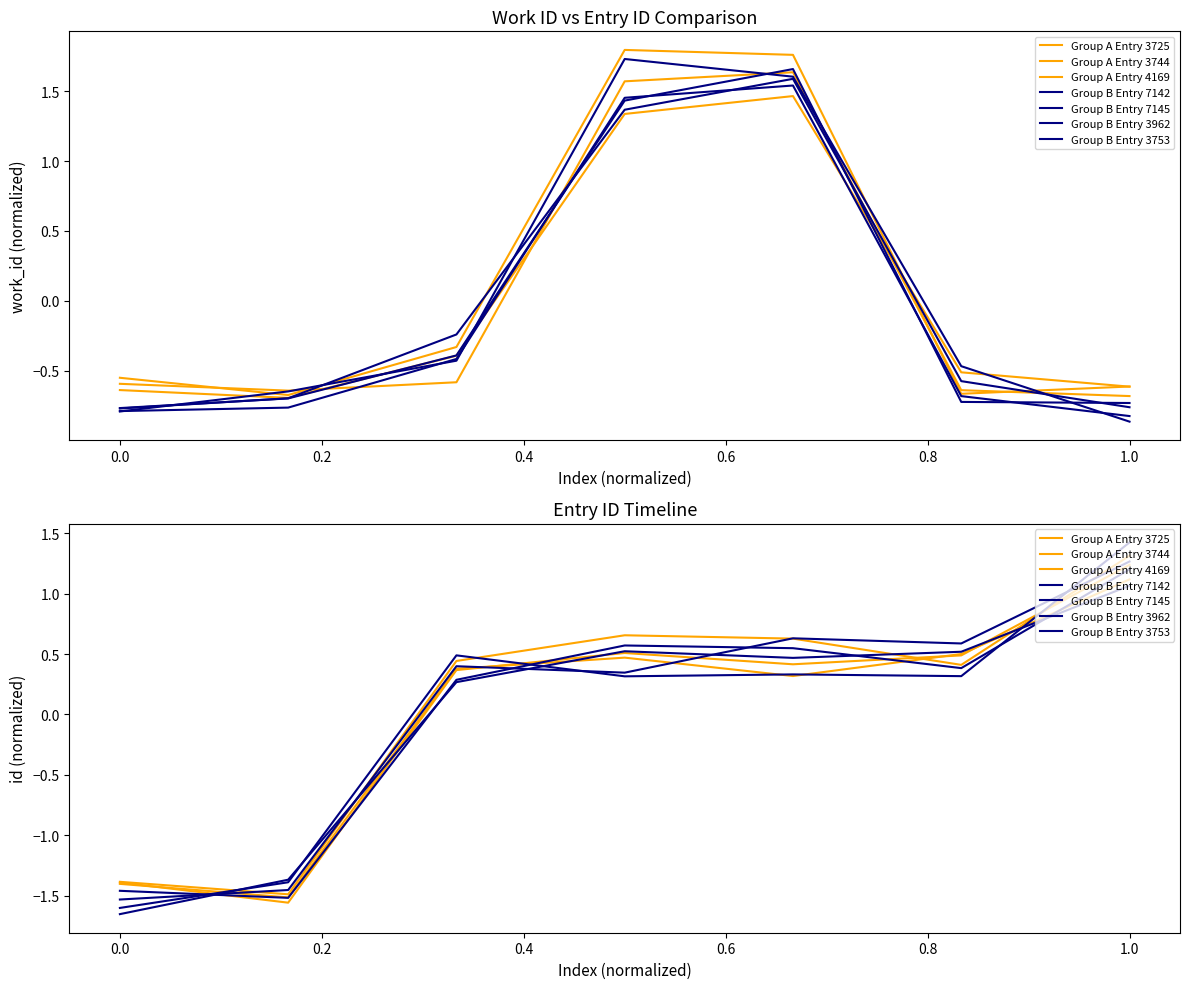

How many data points in id are less than 0?

2